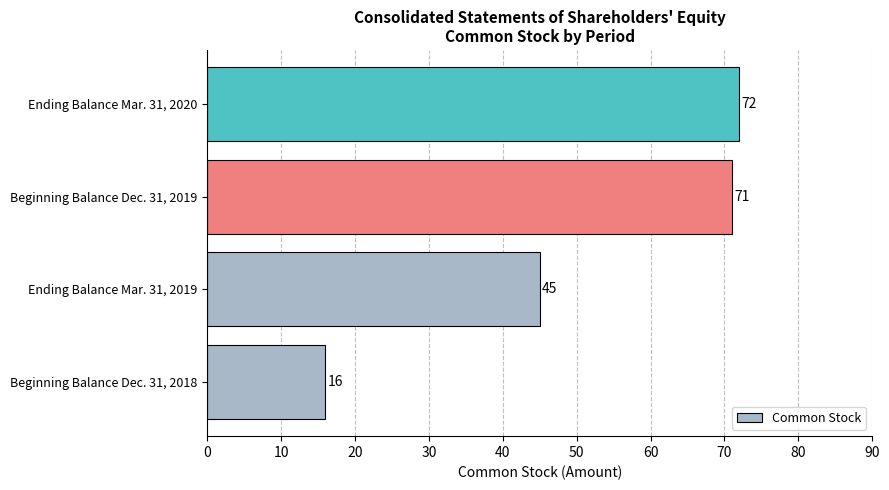

What is the minimum value shown in the chart?

16